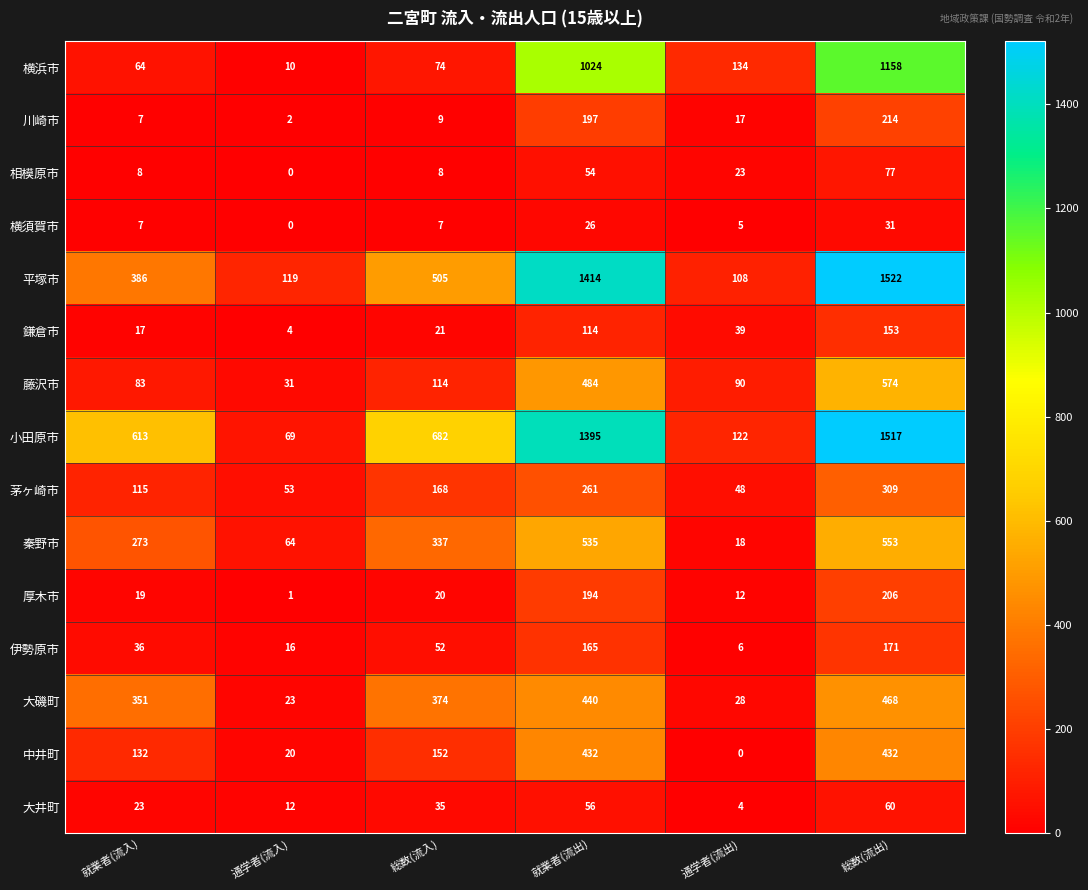

What is the difference between the highest and lowest values at 総数(流出)?

1491